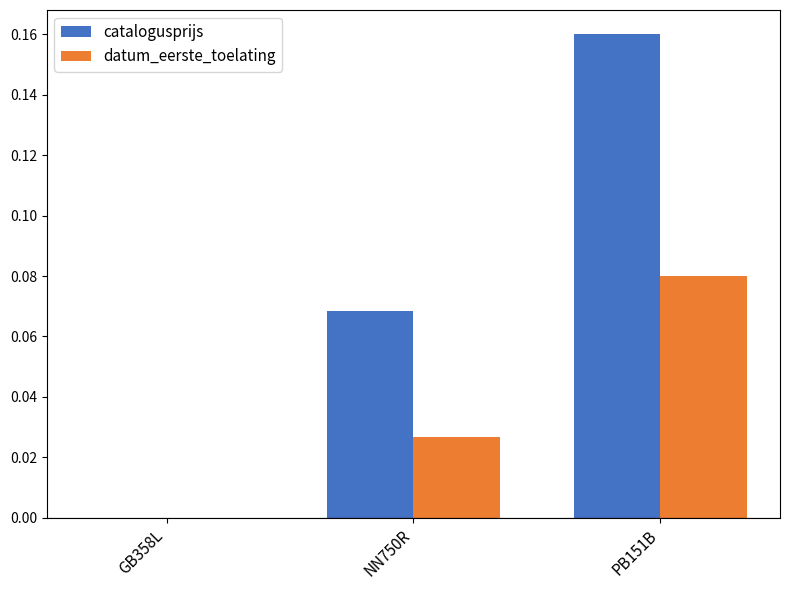

The datum_eerste_toelating series shows 0.0 at NN750R. True or false?

True